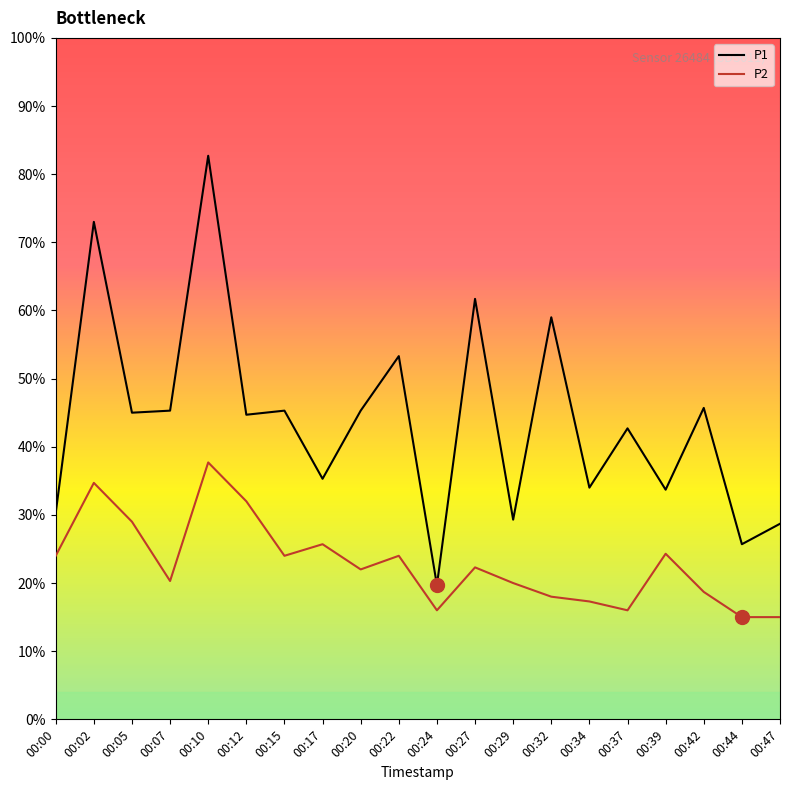

What are all the series names shown in the legend?

P1, P2